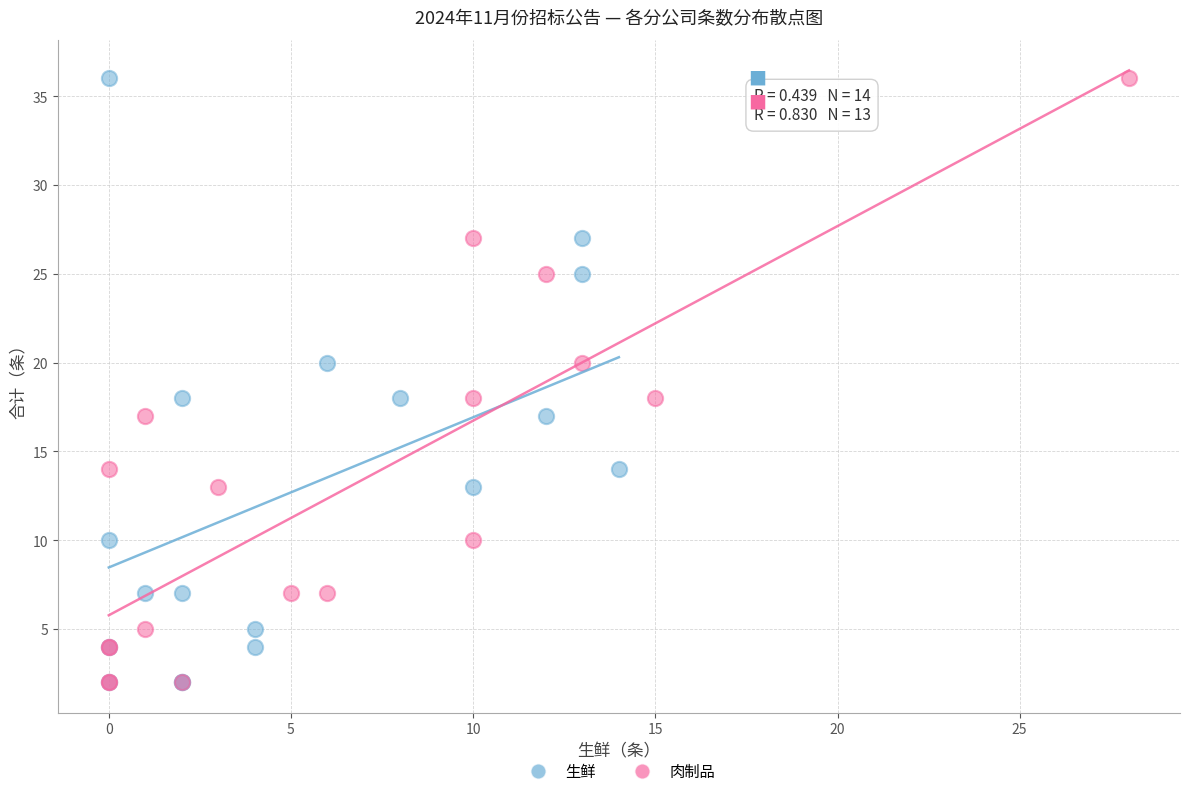

What are all the series names shown in the legend?

生鲜, 肉制品